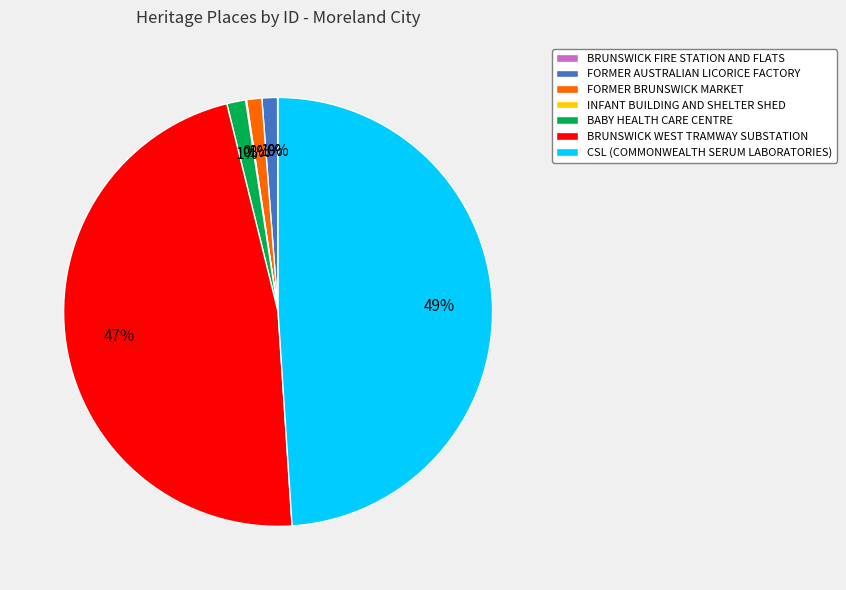

The FORMER BRUNSWICK MARKET slice represents 1% of the pie. True or false?

True